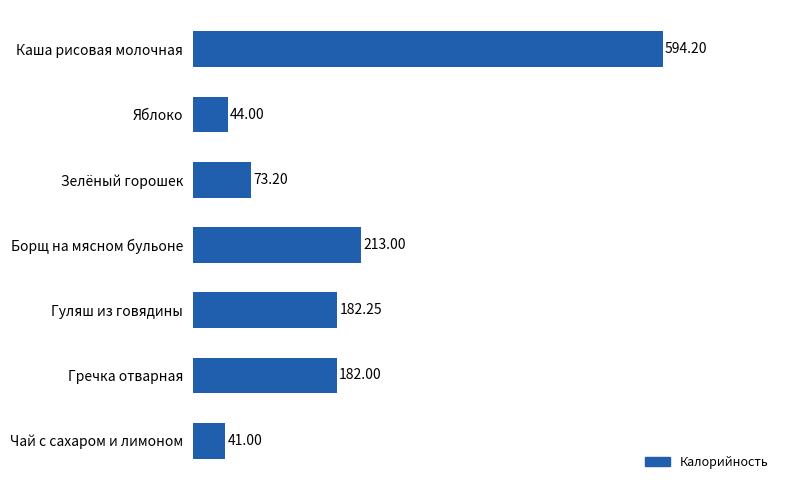

At which category does the chart reach its peak across all series?

Каша рисовая молочная